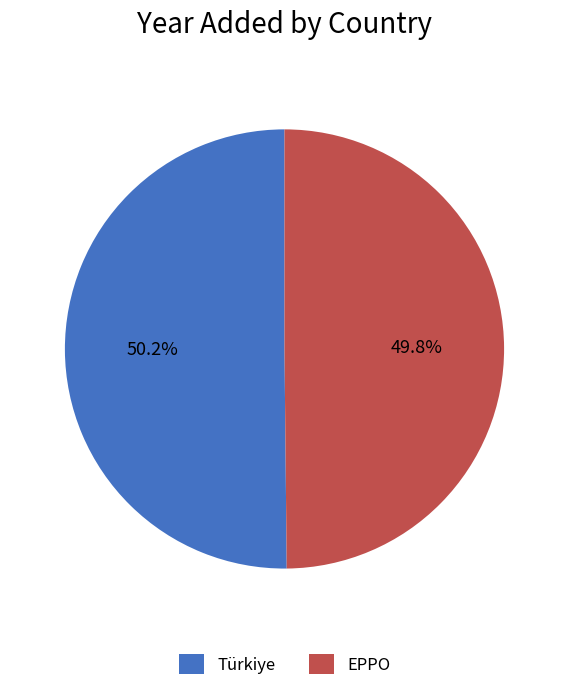

Is there a majority slice in this chart?

Yes